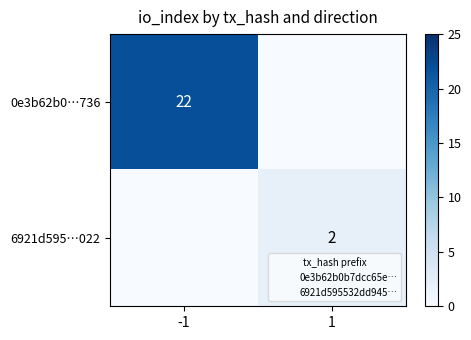

The 6921d595…022 series shows 2 at 1. True or false?

True